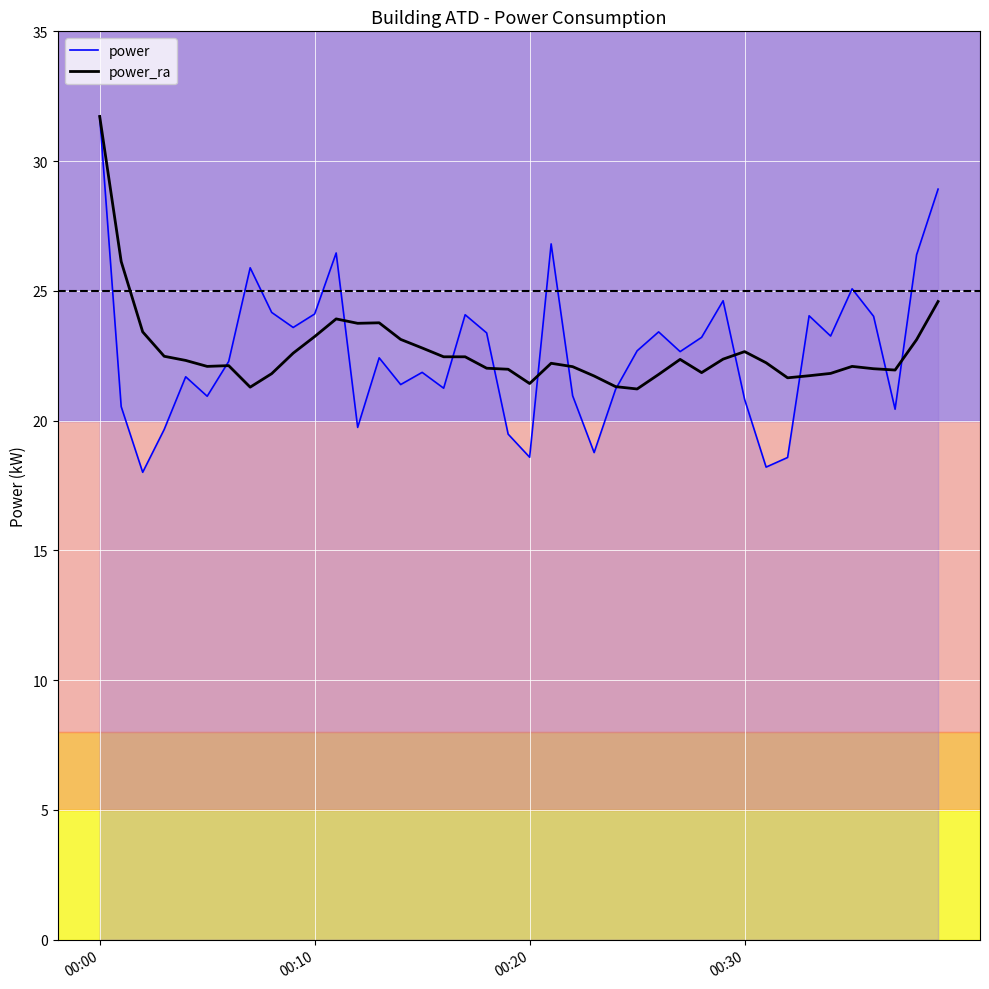

Which series has the widest spread of values?

power